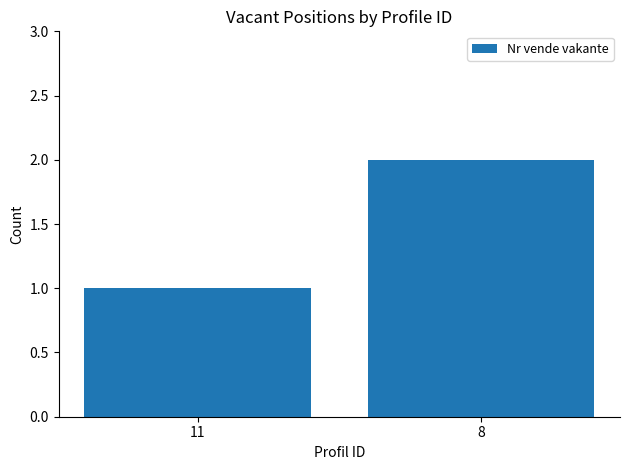

What is the value of the 2nd bar from the left?

2